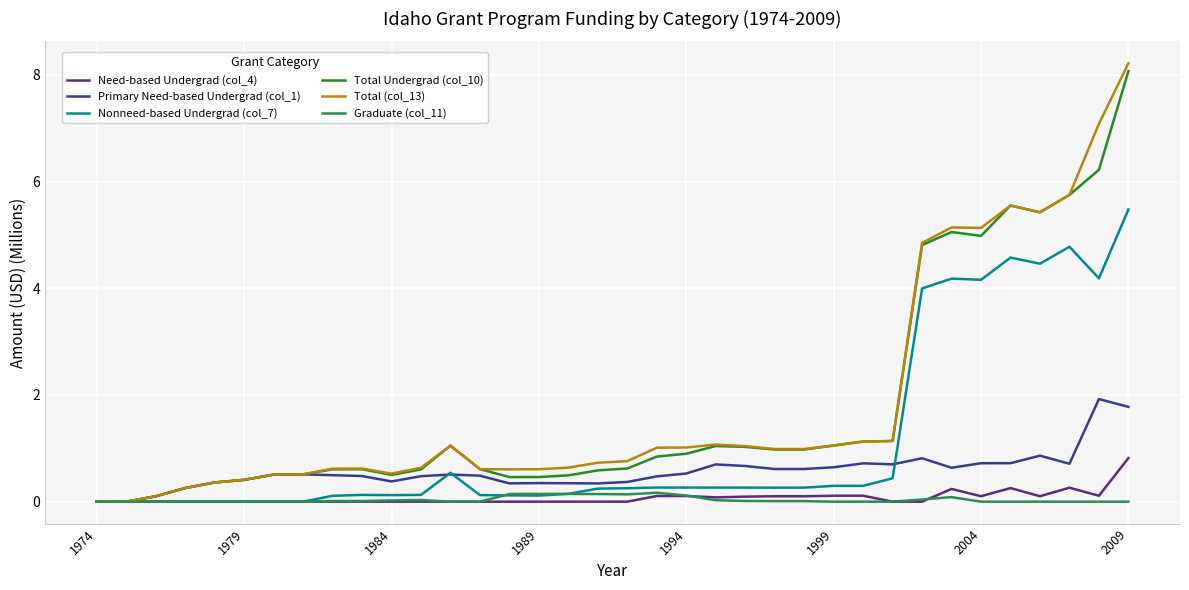

What is the maximum value for Total (col_13)?

8.2